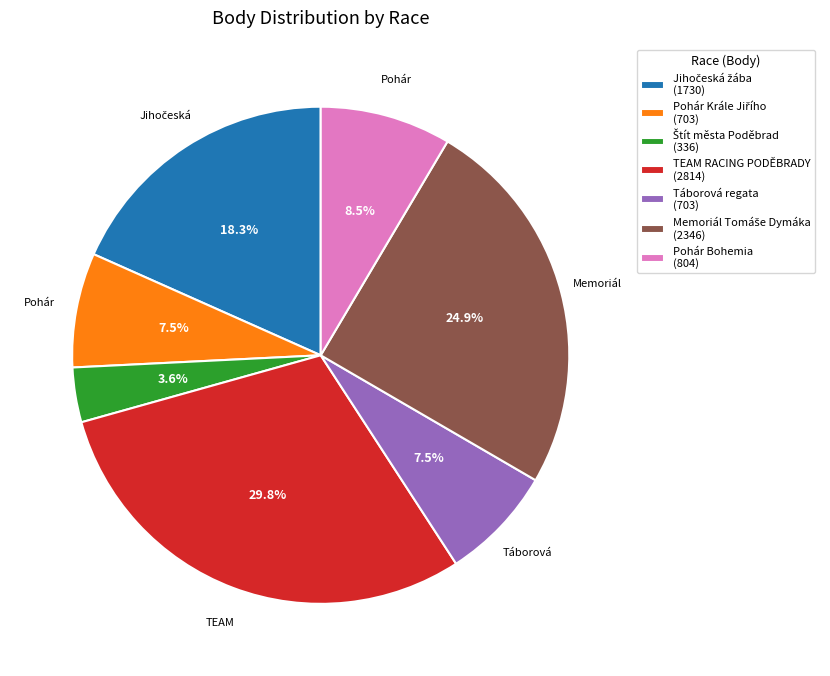

Is there any slice that represents more than half of the pie?

No